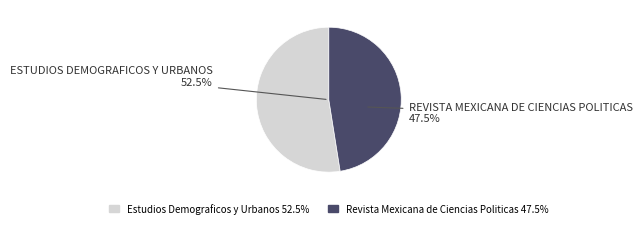

Is the sum of Estudios Demograficos y Urbanos and Revista Mexicana de Ciencias Politicas greater than half?

Yes